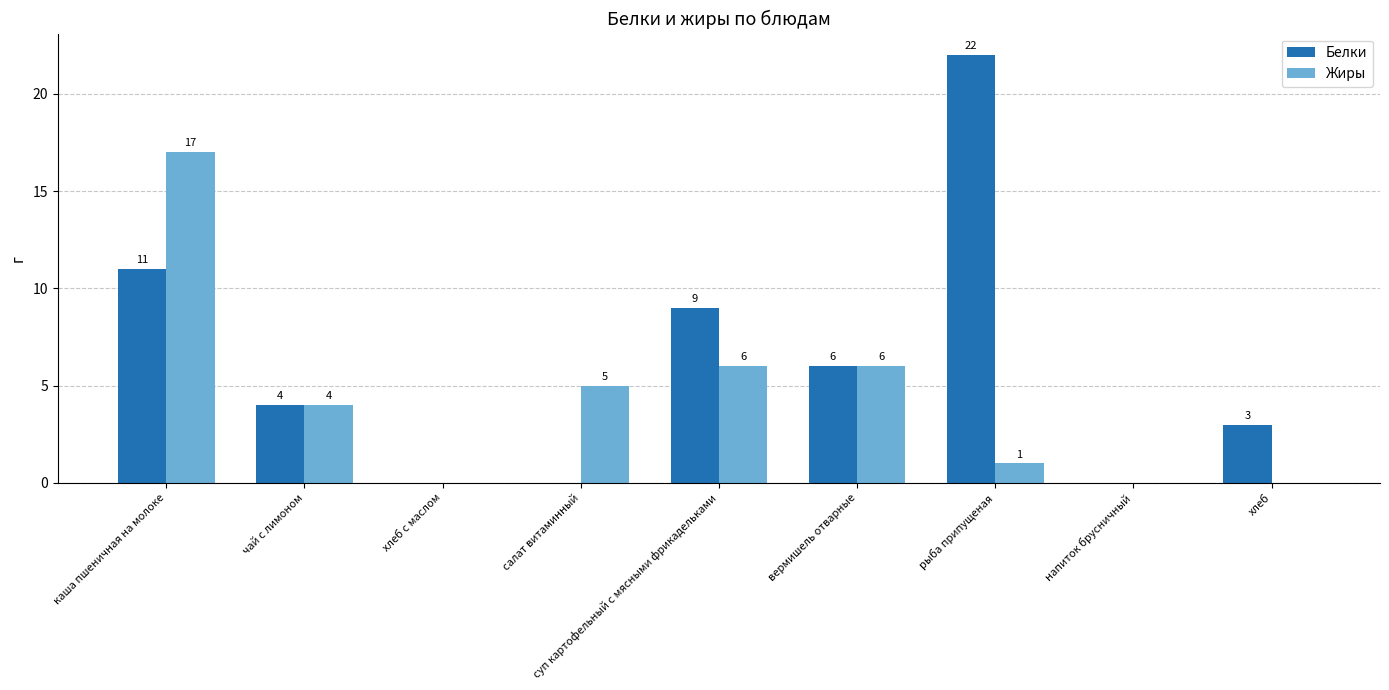

Which category has the highest value in the Жиры series?

каша пшеничная на молоке